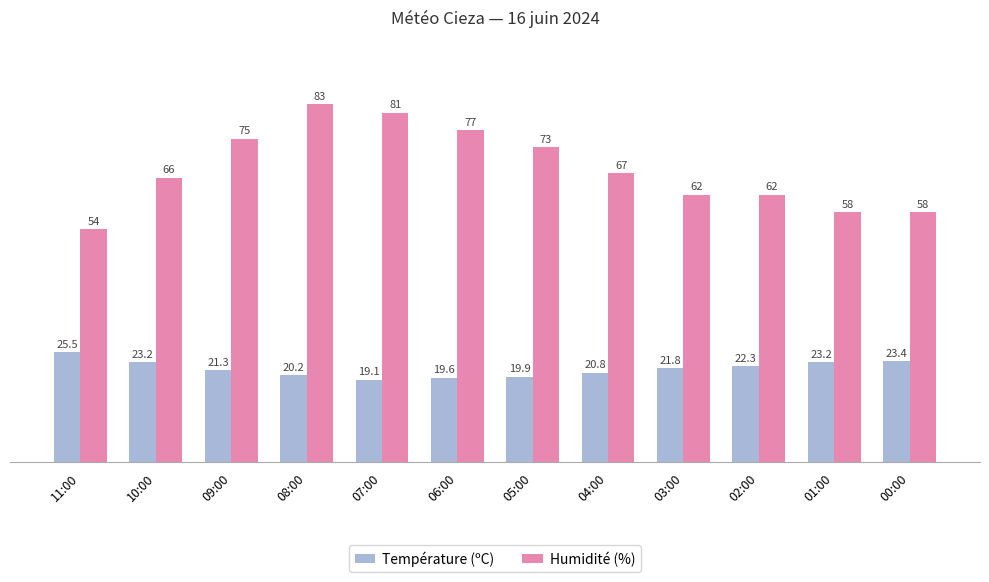

What is the average value of the Température (ºC) series?

21.7